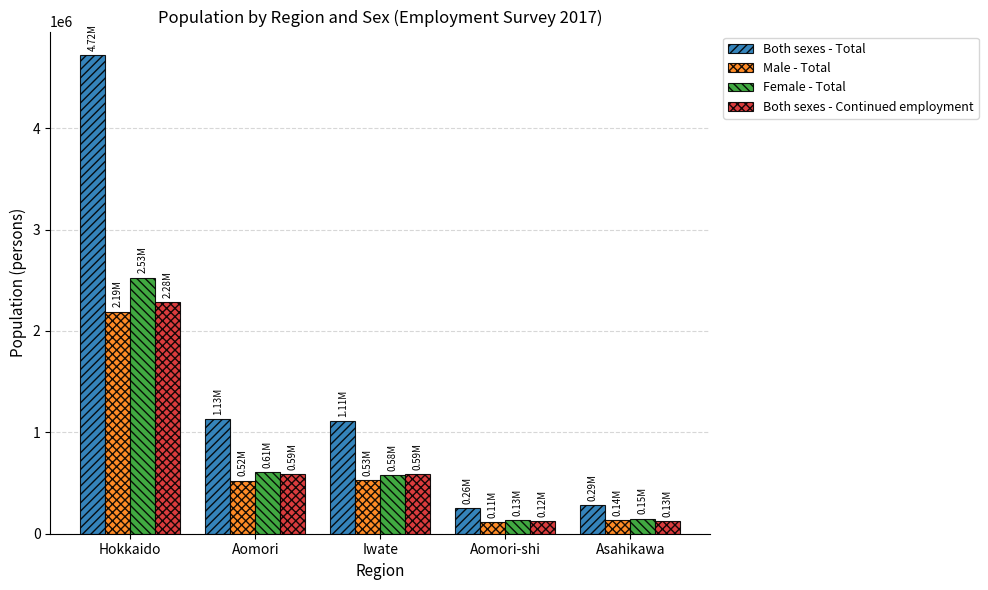

Between Aomori and Aomori-shi, which series saw the biggest shift?

Both sexes - Total